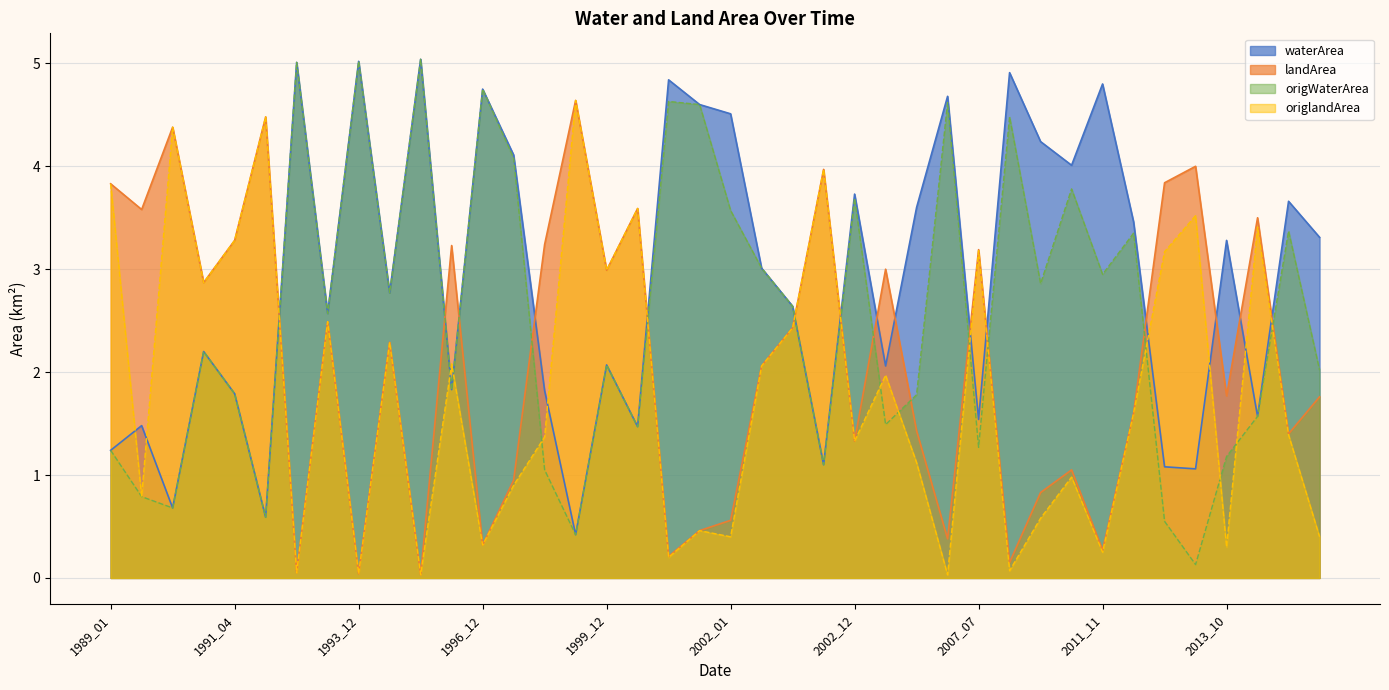

How many lines are shown in the chart?

4